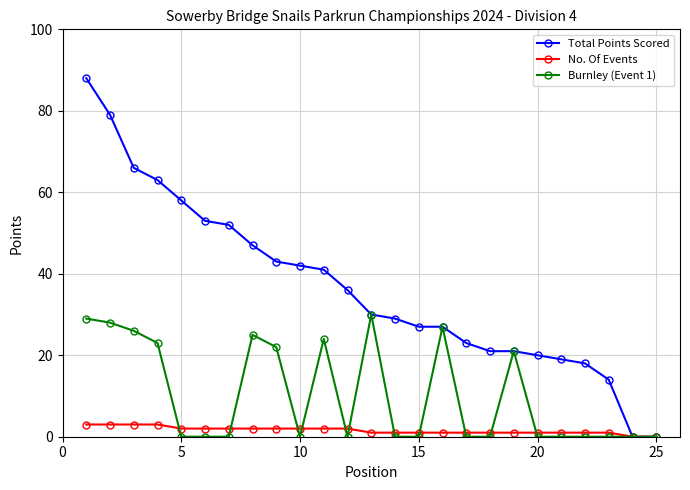

What is the value of the Total Points Scored point at the 16th from the left?

27